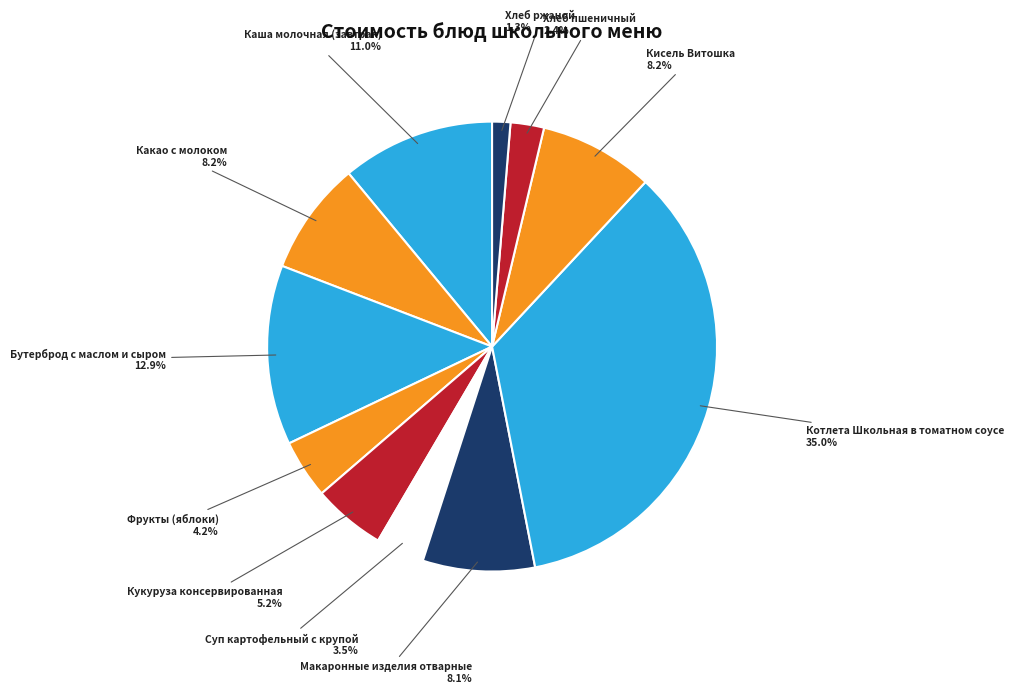

How many segments does this pie chart have?

11